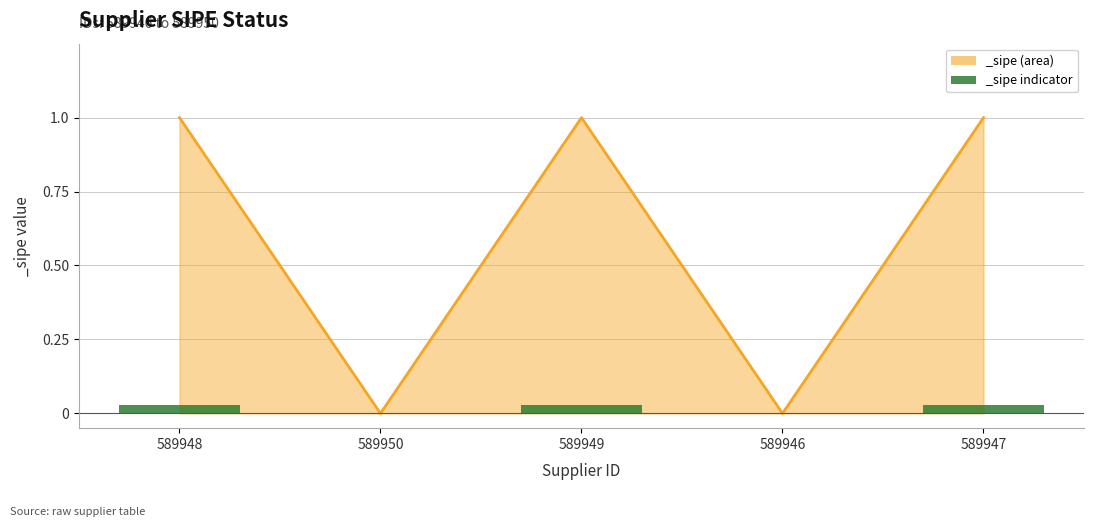

What is the change in value from 589950 to 589947?

+1